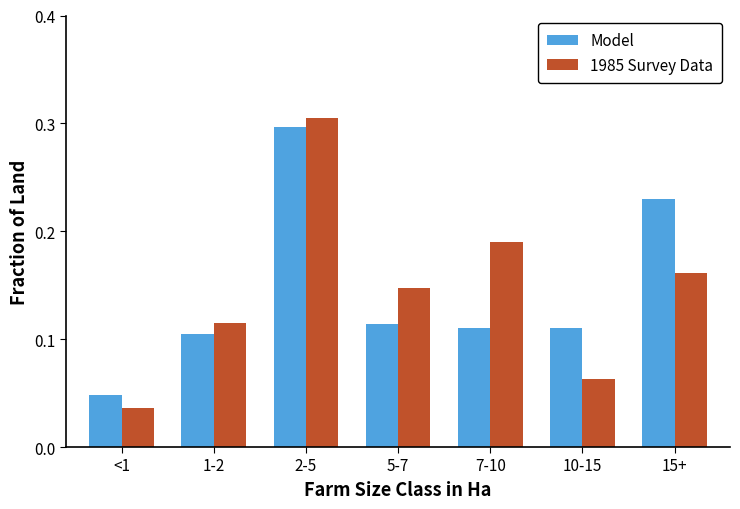

Which series changed the most between 7-10 and 15+?

Model